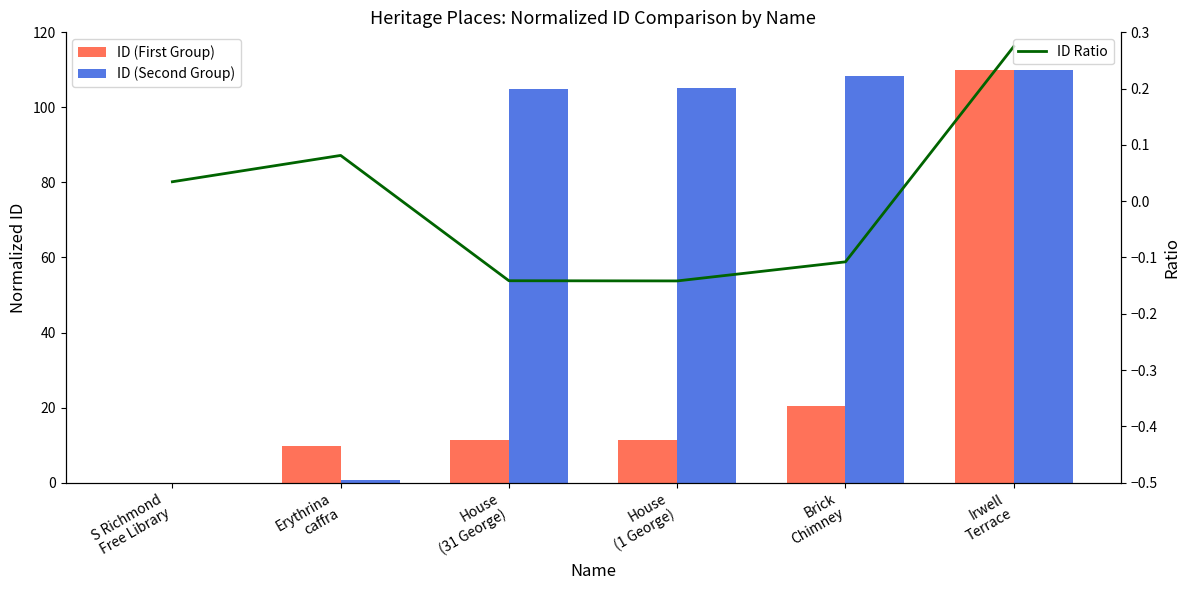

What is the difference between the second highest and minimum values in the ID (First Group) series?

20.5